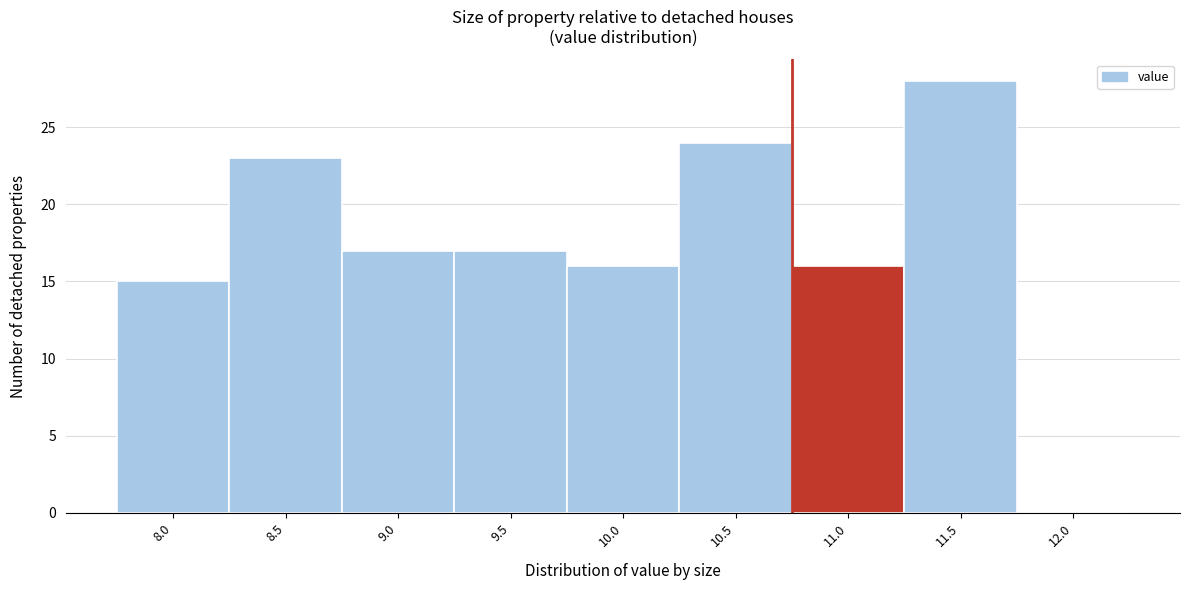

Reading left to right, extract all data points from this chart.

8.0=15	8.5=23	9.0=17	9.5=17	10.0=16	10.5=24	11.0=16	11.5=28	12.0=0